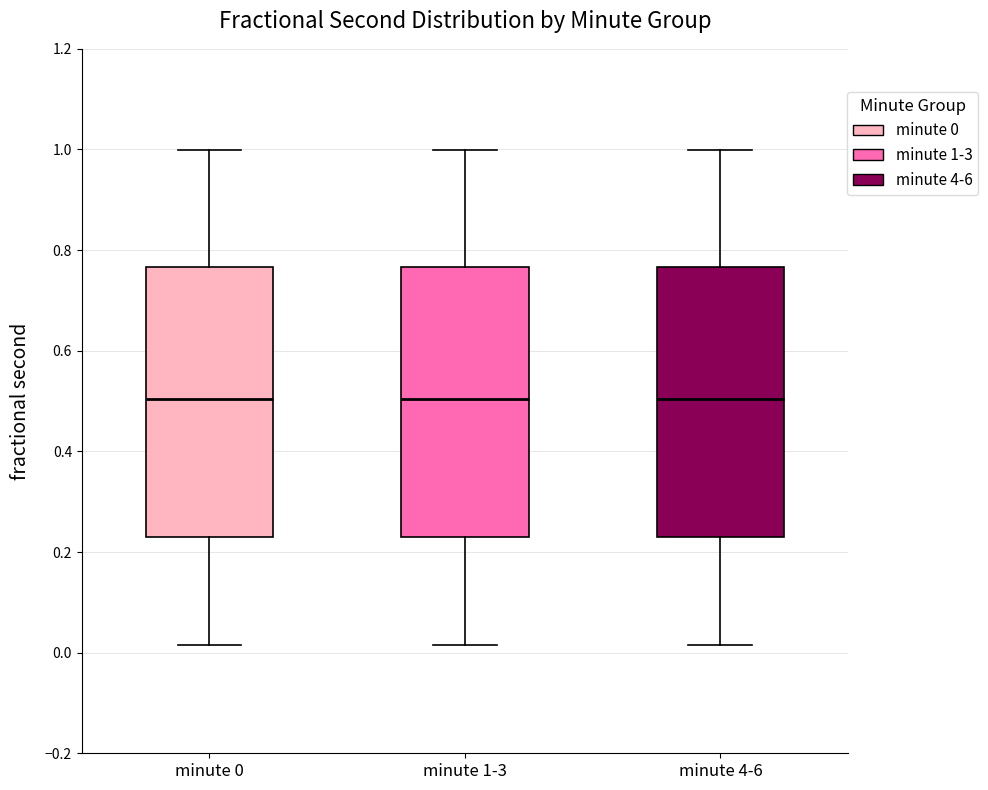

Reading left to right, read every box against the y-axis: the position of its median line, the range the box covers, and the ends of its whiskers. The values are not printed on the chart, so give them approximately, as read against the axis.

minute 0: median 0.50, box 0.22 to 0.76, whiskers 0.02 to 1.00
minute 1-3: median 0.50, box 0.22 to 0.76, whiskers 0.02 to 1.00
minute 4-6: median 0.50, box 0.22 to 0.76, whiskers 0.02 to 1.00